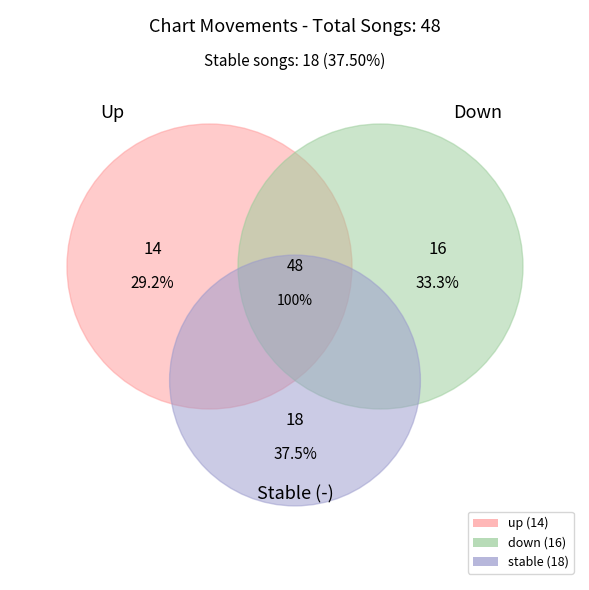

To the nearest percent, what percentage of the pie is down?

33%